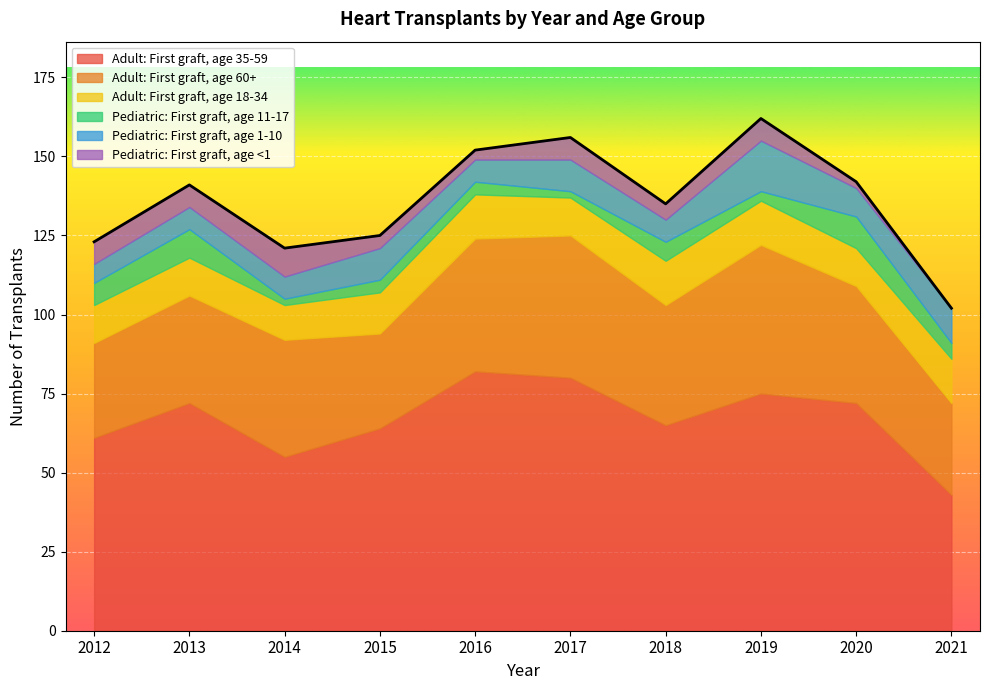

What are all the series names shown in the legend?

Adult: First graft, age 35-59, Adult: First graft, age 60+, Adult: First graft, age 18-34, Pediatric: First graft, age 11-17, Pediatric: First graft, age 1-10, Pediatric: First graft, age <1